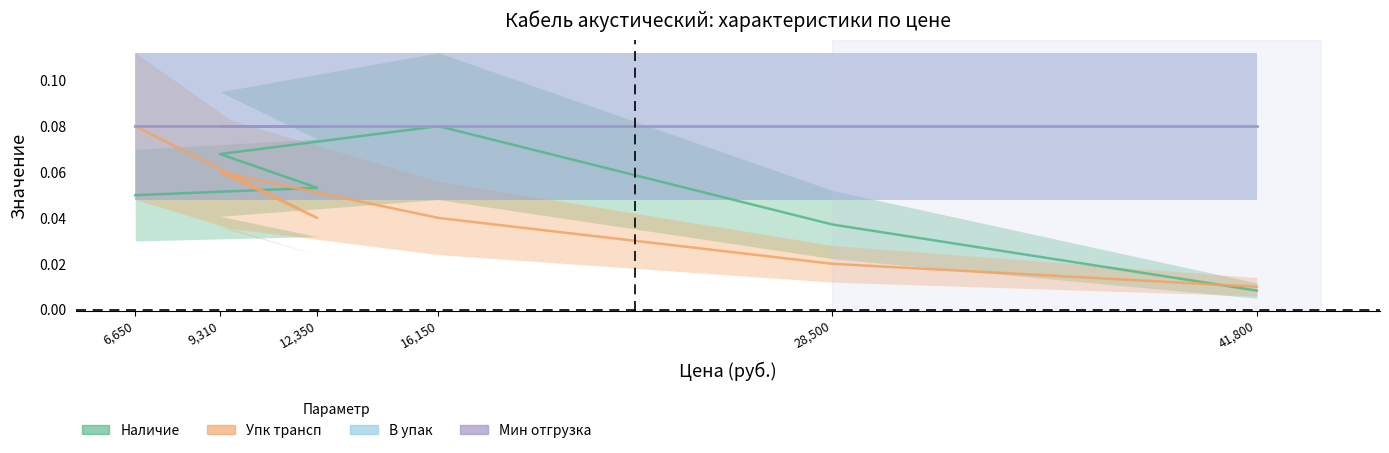

True or false: Наличие and Упк трансп cross at least once.

True